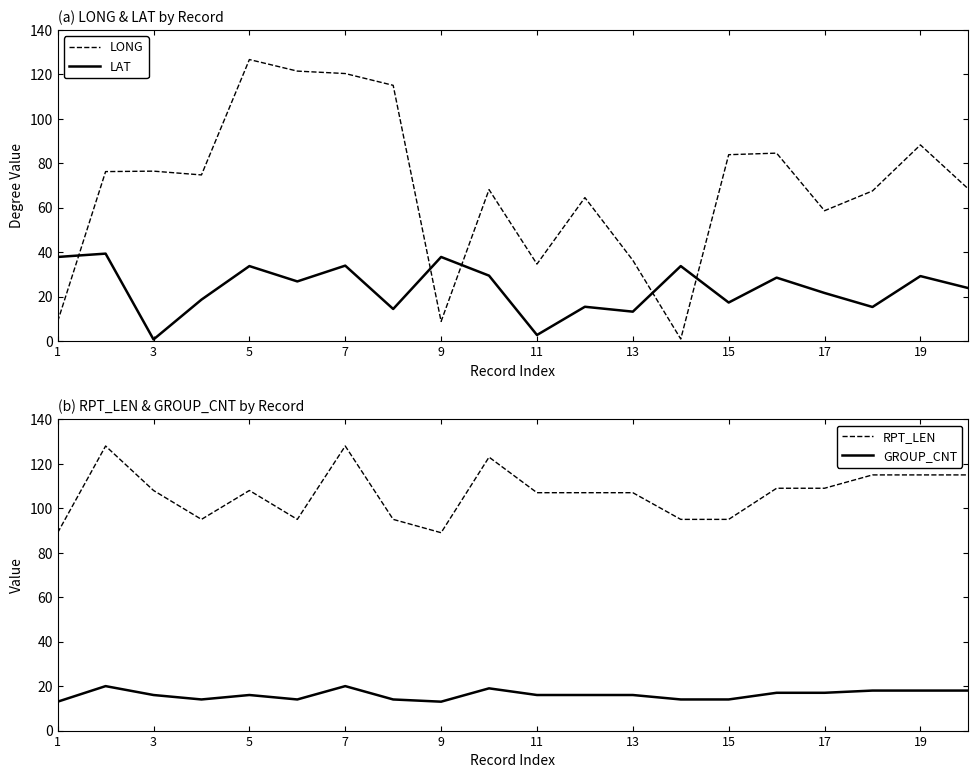

True or false: RPT_LEN has a value of 89 at 9.

True